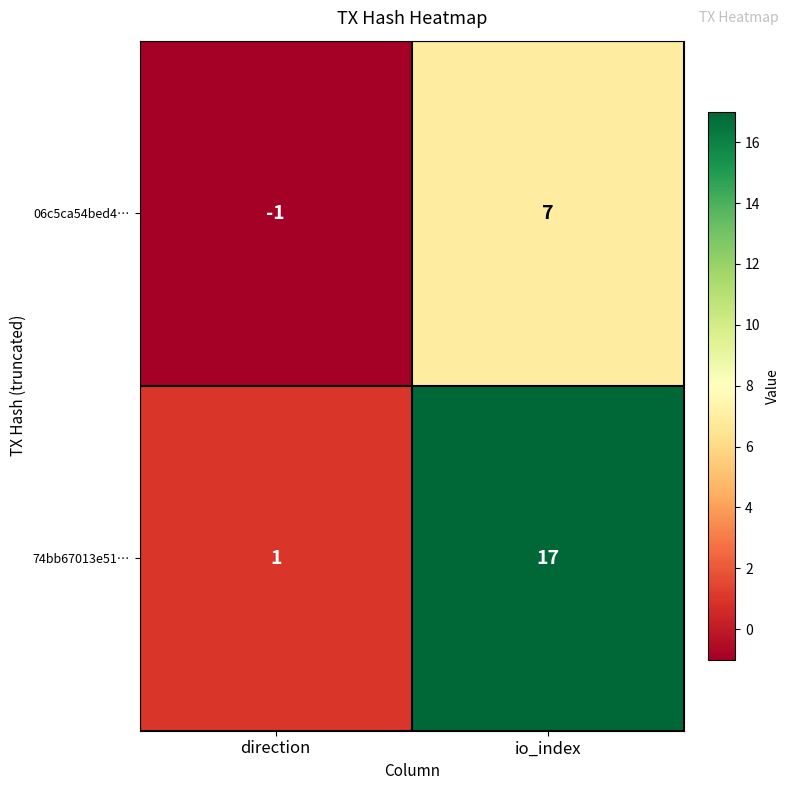

Which series has the widest spread of values?

74bb67013e51…